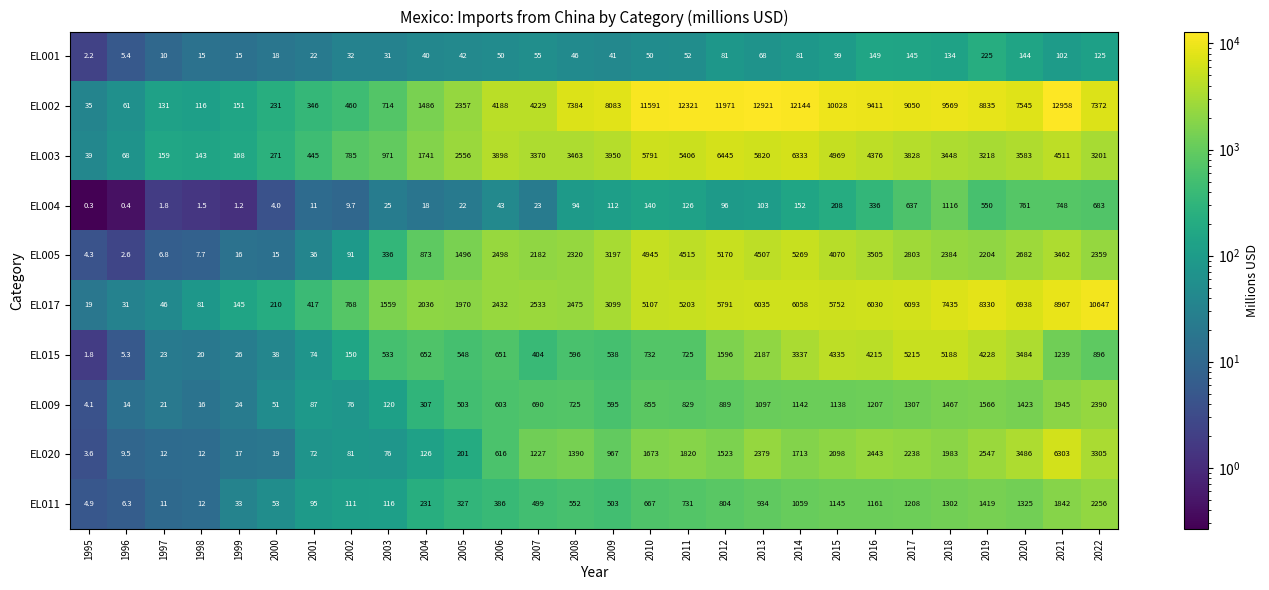

List the series in order of their peak value, highest first.

EL002, EL017, EL003, EL020, EL005, EL015, EL009, EL011, EL004, EL001